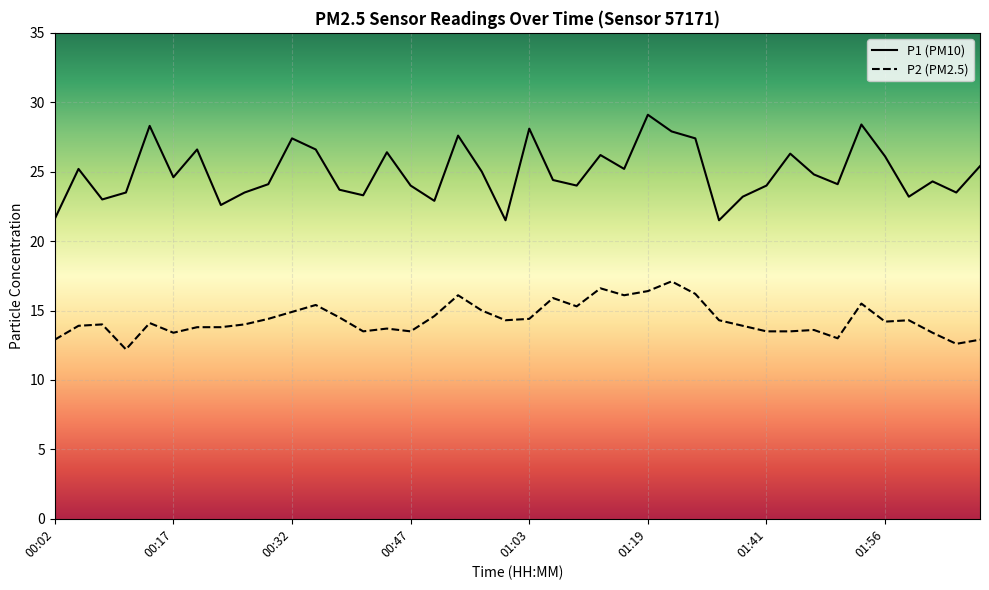

How many lines are shown in the chart?

2